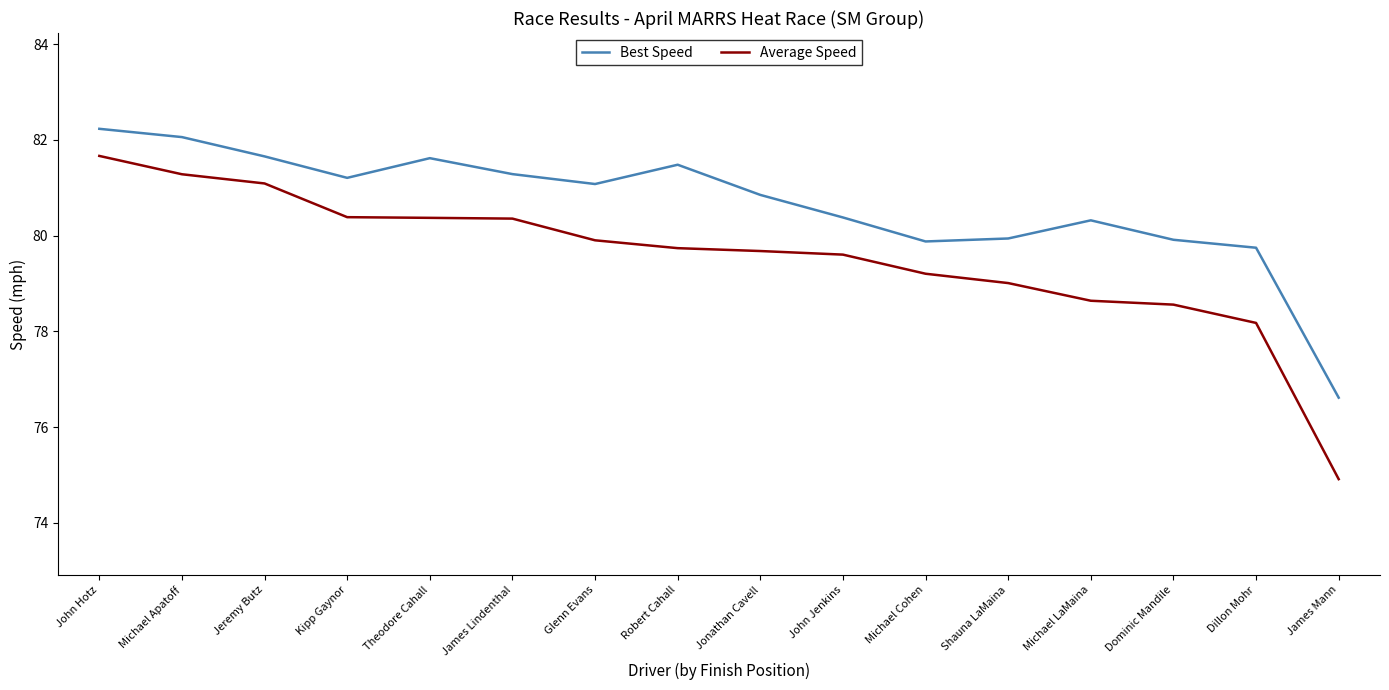

At Theodore Cahall, list the series in order from smallest to largest.

Average Speed, Best Speed